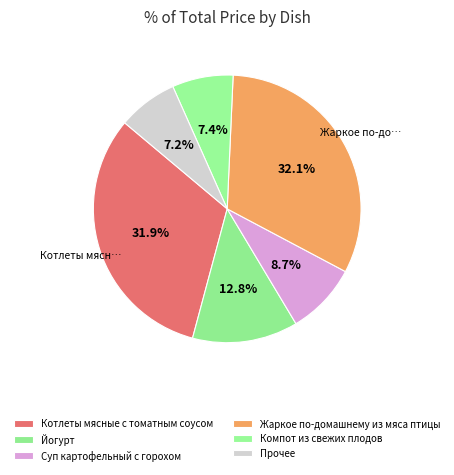

What percentage is the Компот из свежих плодов slice, to the nearest percent?

7%